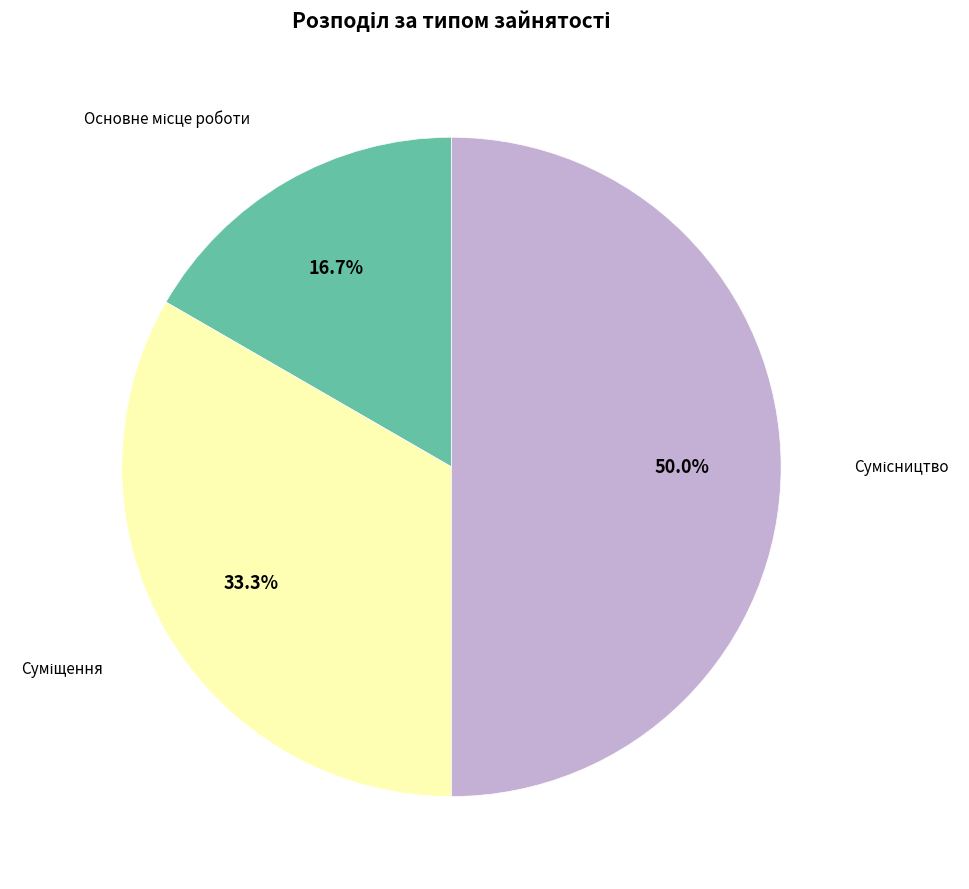

Rank the categories by value from highest to lowest.

Сумісництво, Суміщення, Основне місце роботи